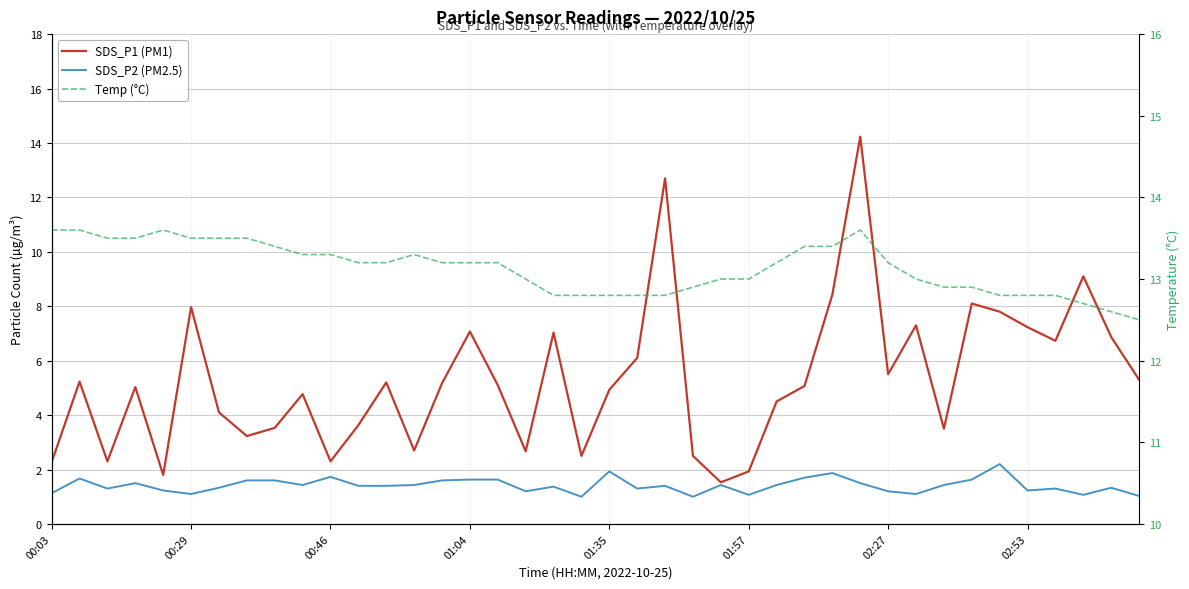

The value of Temp (°C) at 27 is 13.4. True or false?

True